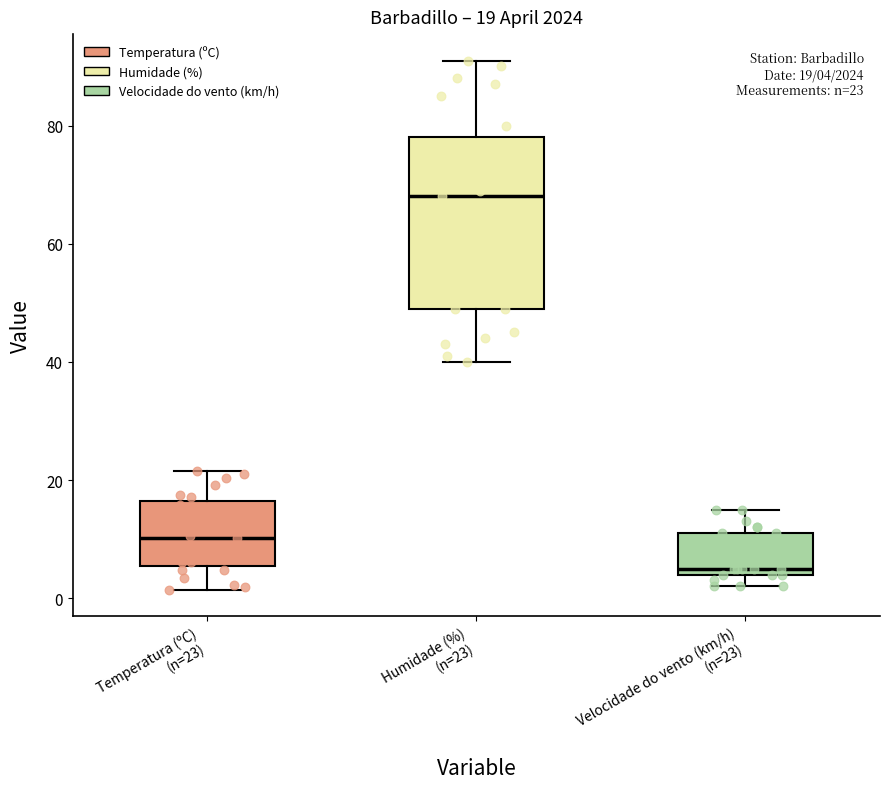

Which box is the tallest, from its lower edge to its upper edge?

Humidade (%) (n=23)